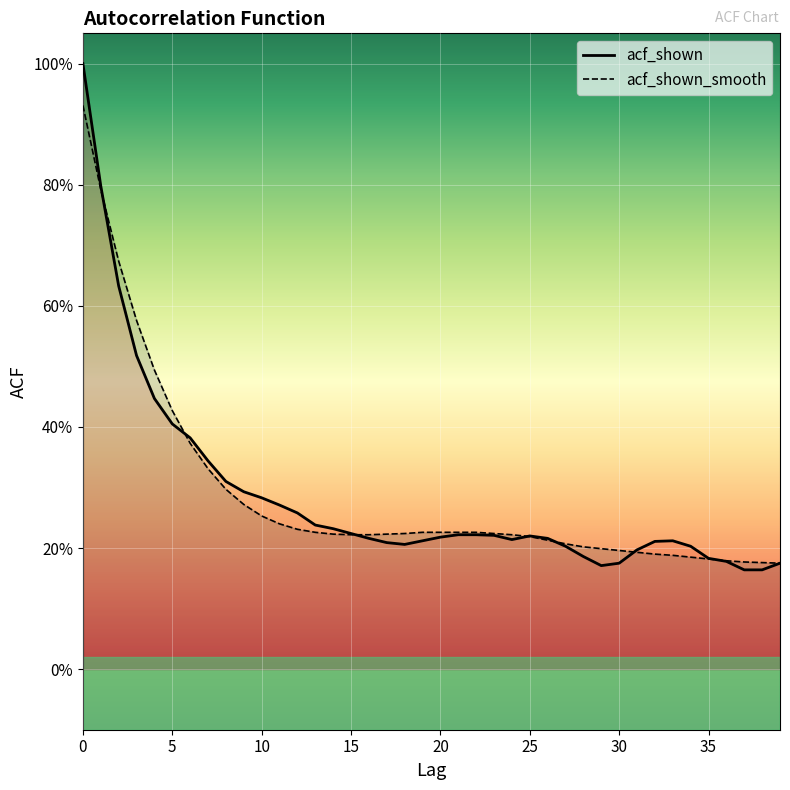

What are all the series names shown in the legend?

acf_shown, acf_shown_smooth